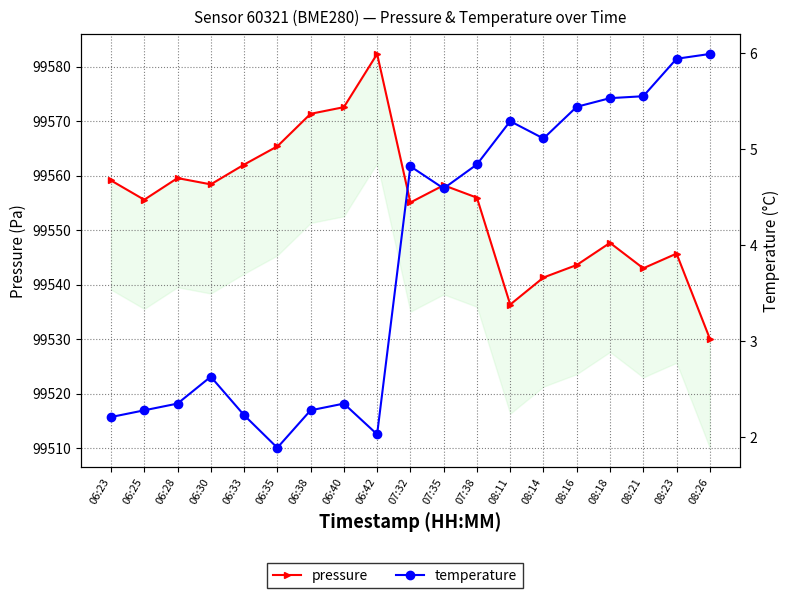

True or false: pressure and temperature intersect in this chart.

False